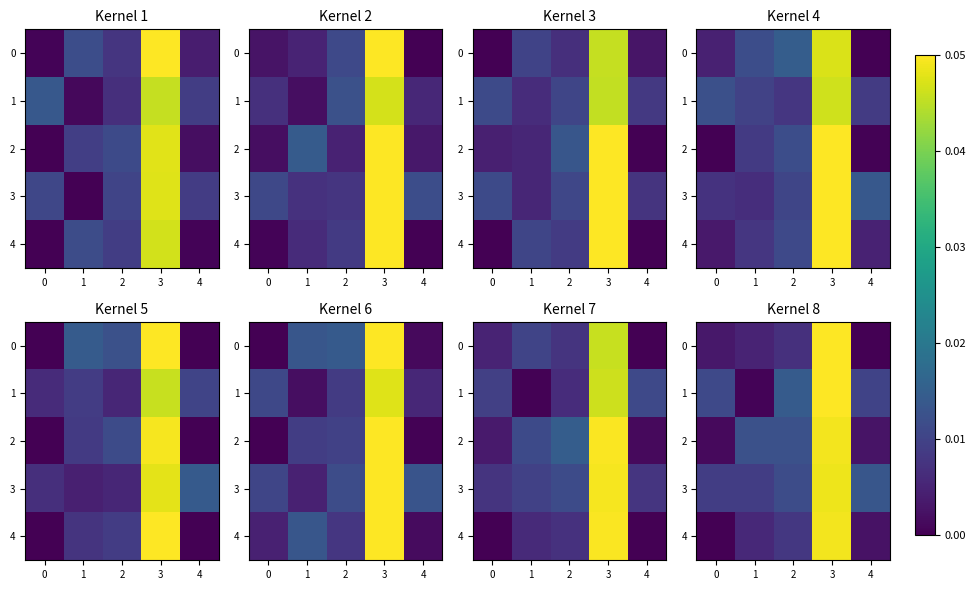

What is the sum of all 3 values?

0.1